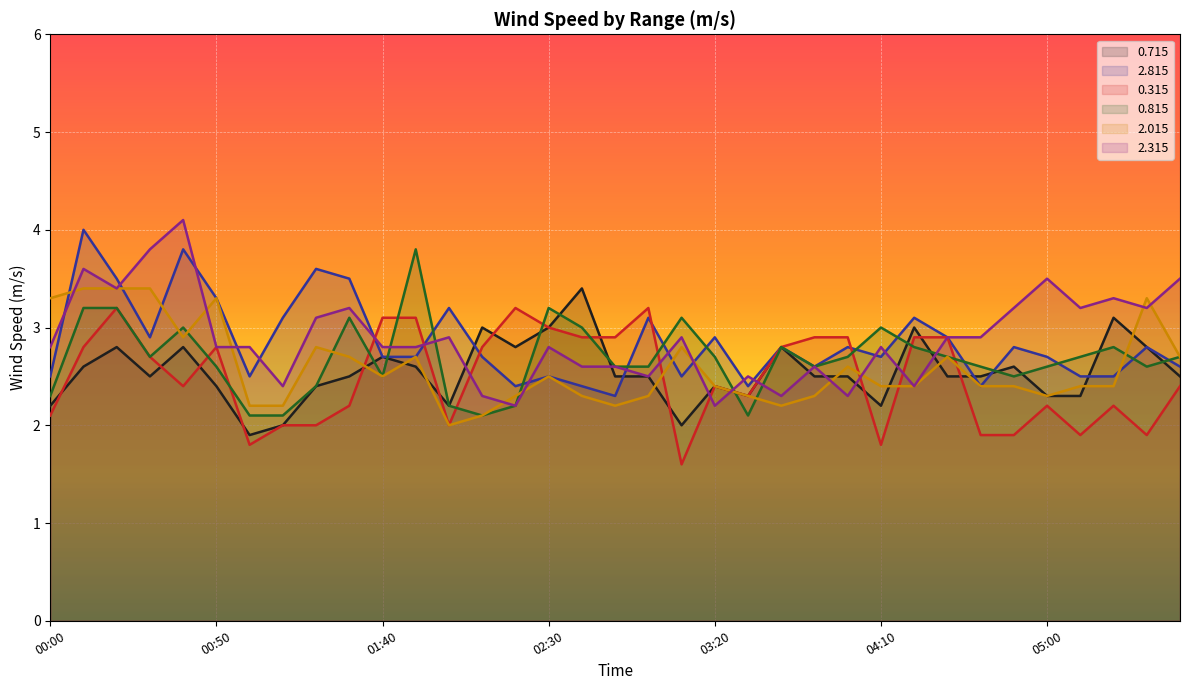

Read the 0.315 value at 00:40.

2.4